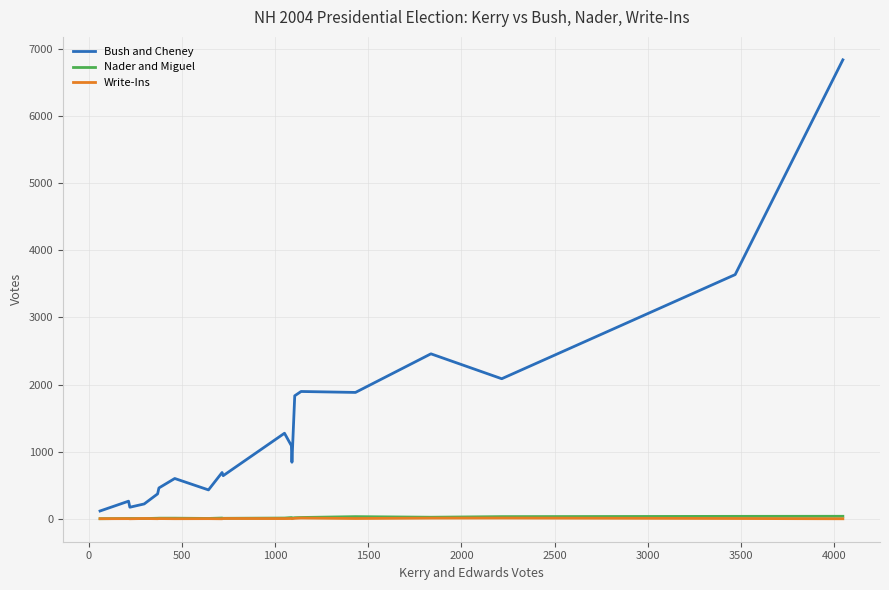

Which series has the largest total across all categories?

Bush and Cheney